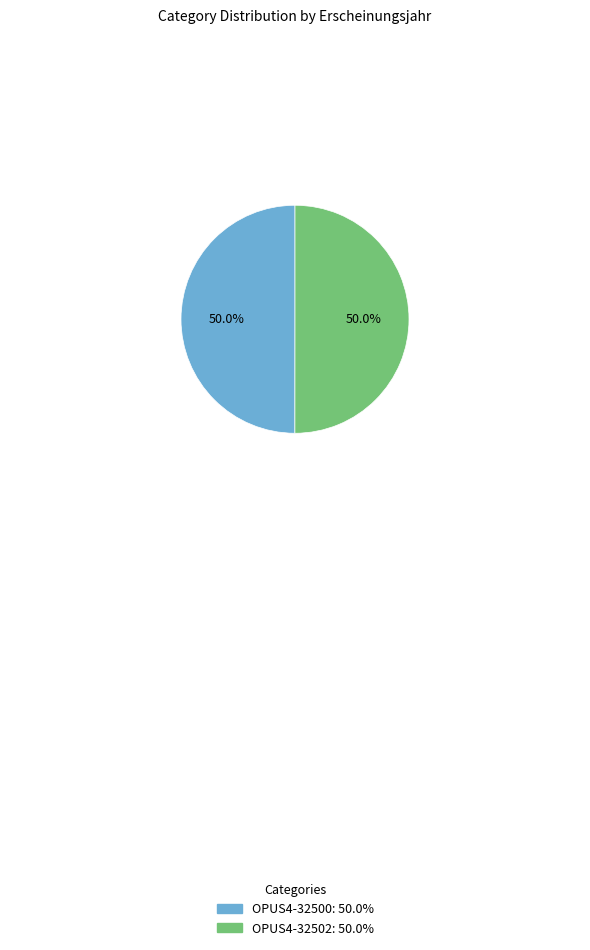

What percentage is NOT represented by OPUS4-32500?

50.0%